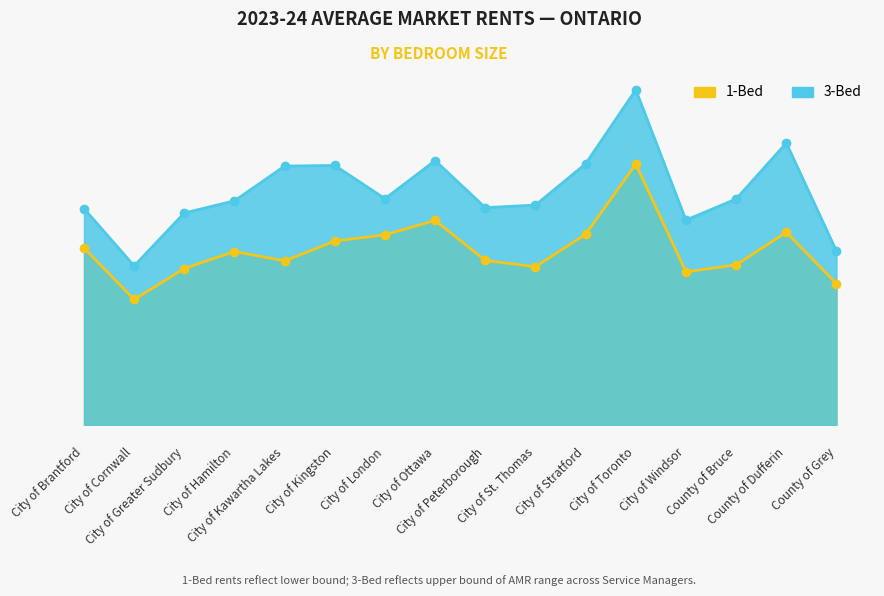

How many interior local peaks does the 3-Bed series have?

4